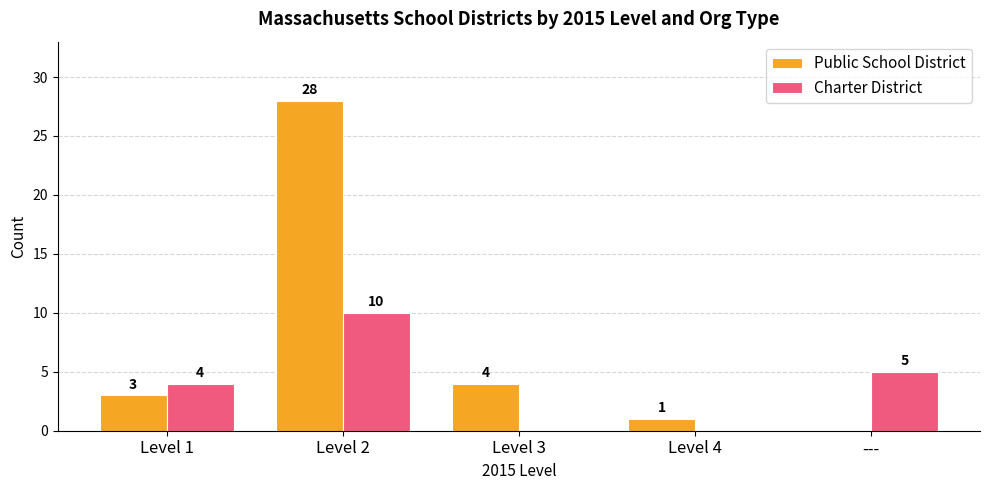

Count the number of data series in this chart.

2